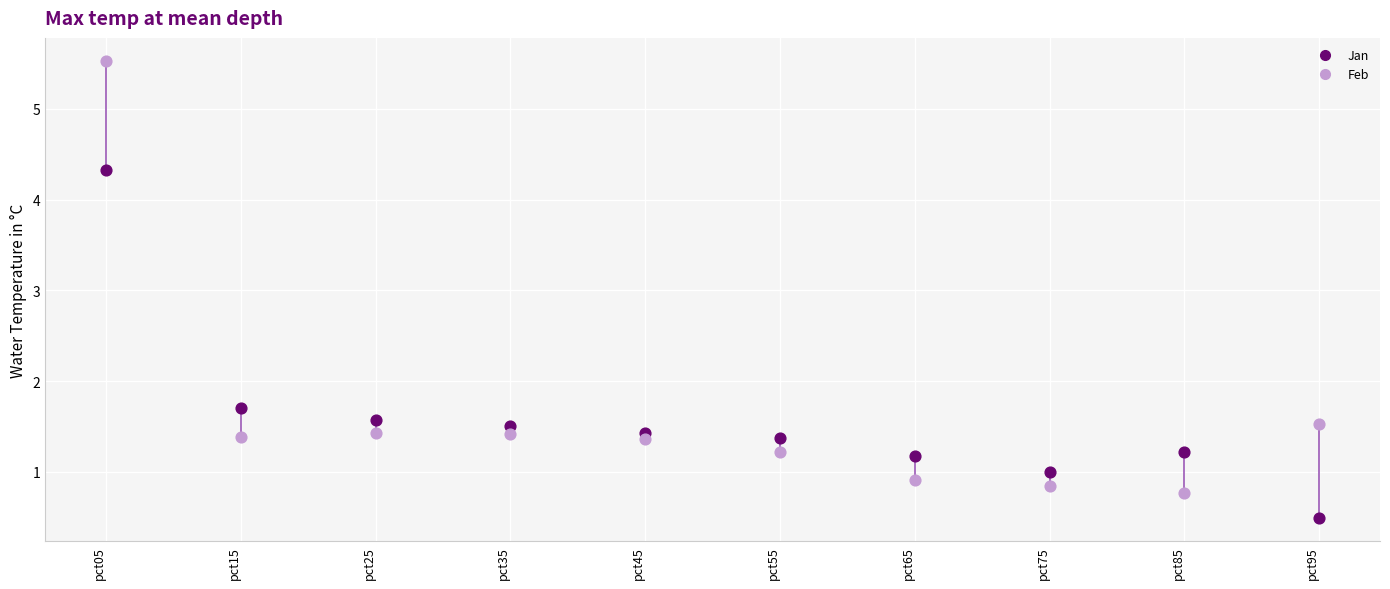

Which series contains the highest Y value?

Feb